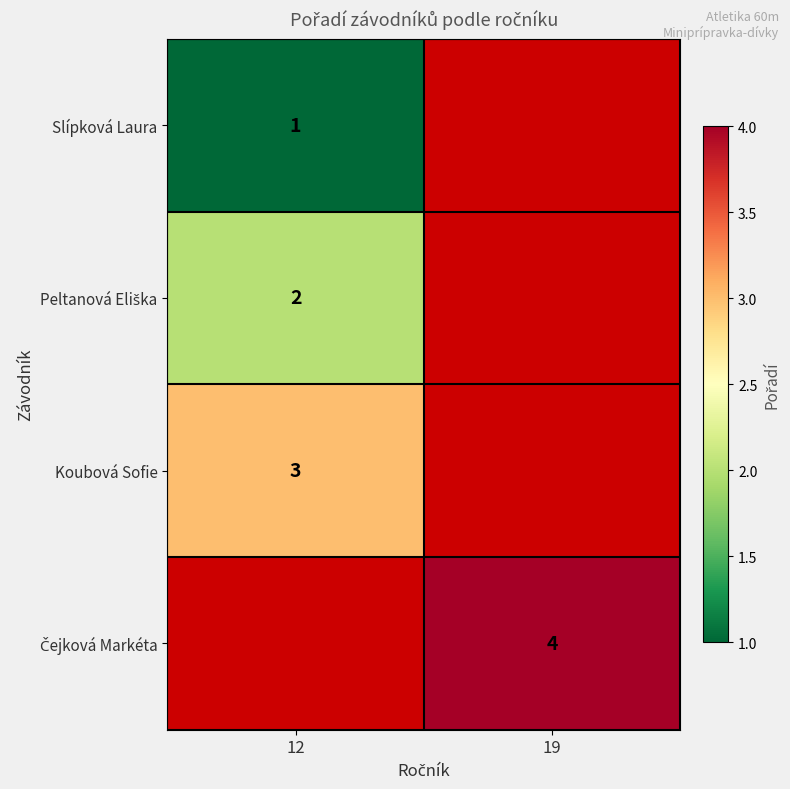

Is the value of Koubová Sofie at 12 greater than the value of Slípková Laura at 12?

Yes